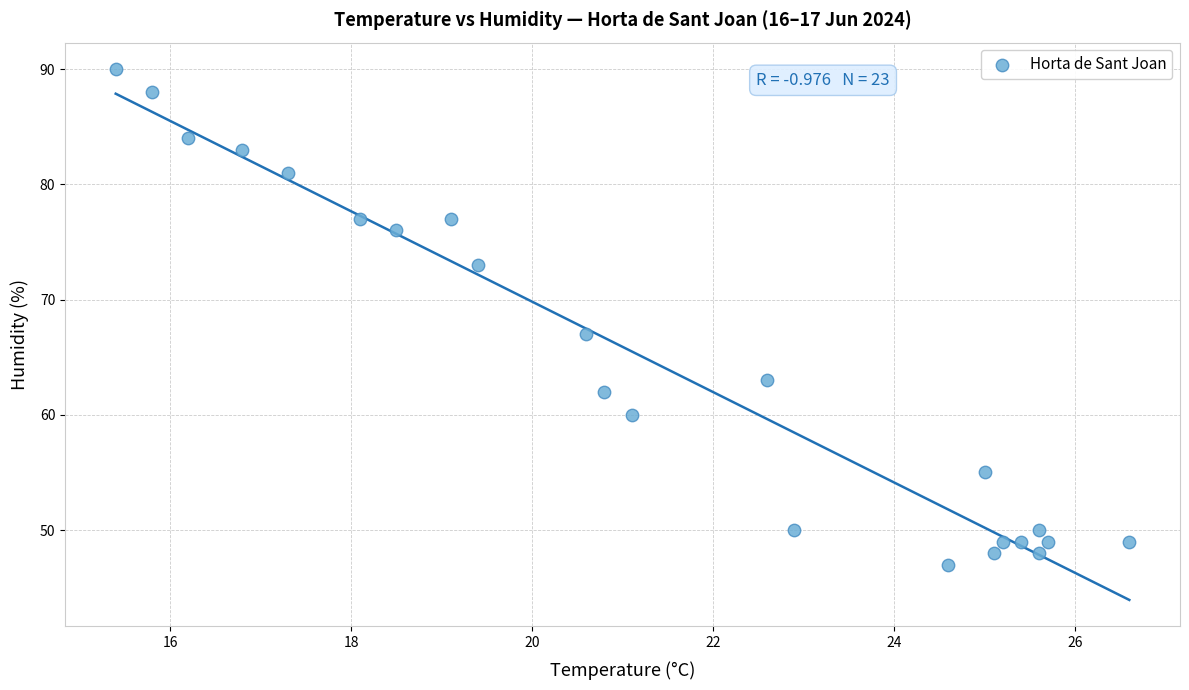

What is the range of Y values (max minus min)?

43